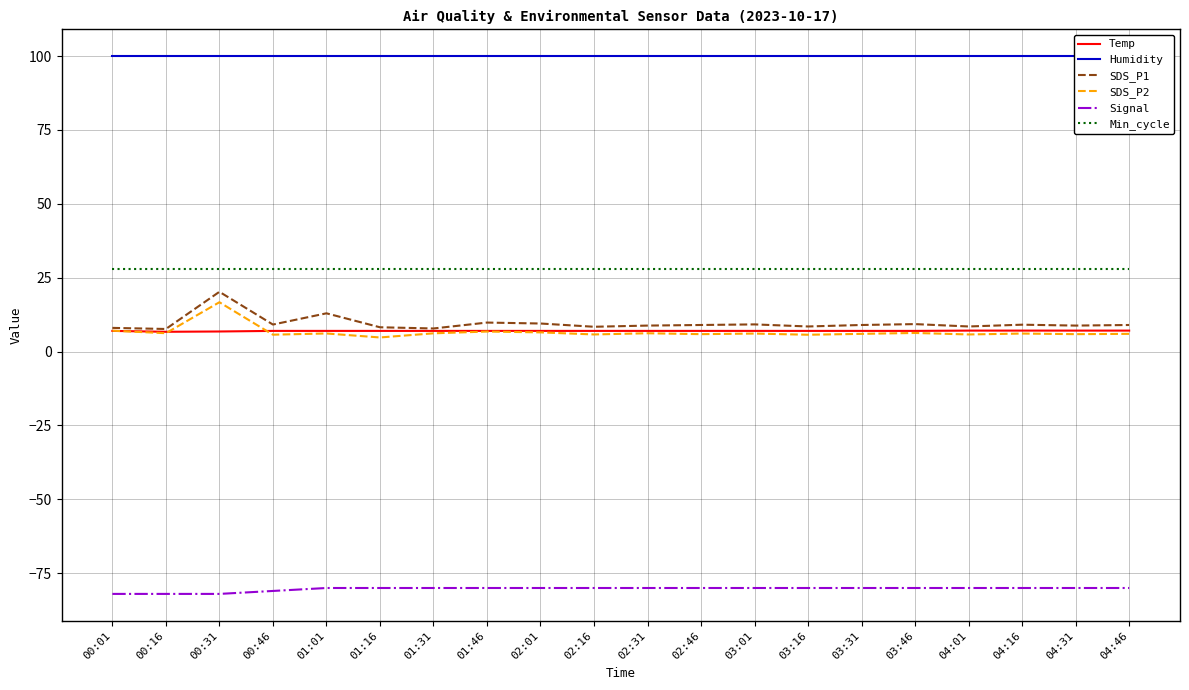

Which category has the highest value across all series?

00:01